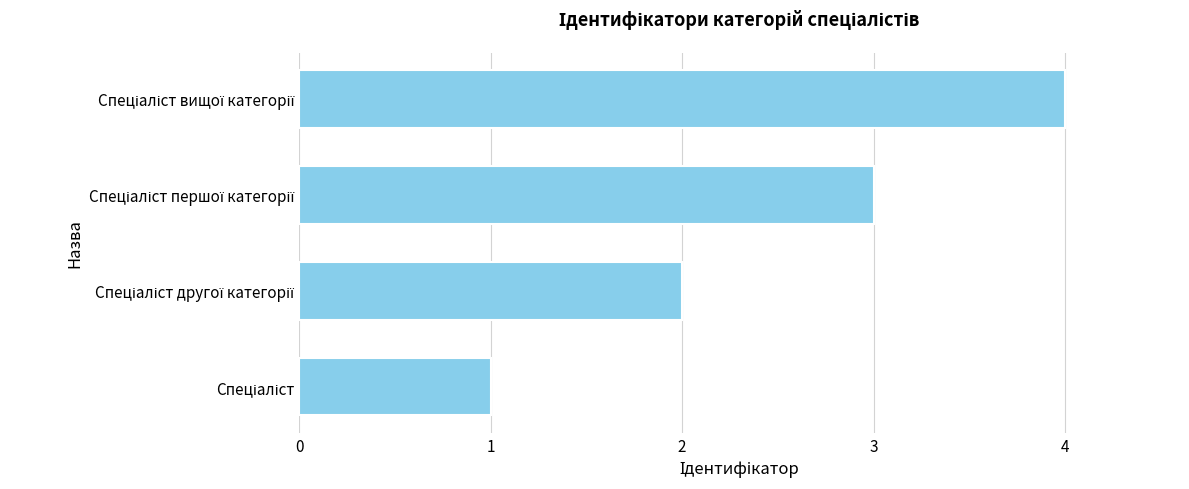

What is the difference between the maximum and minimum values?

3